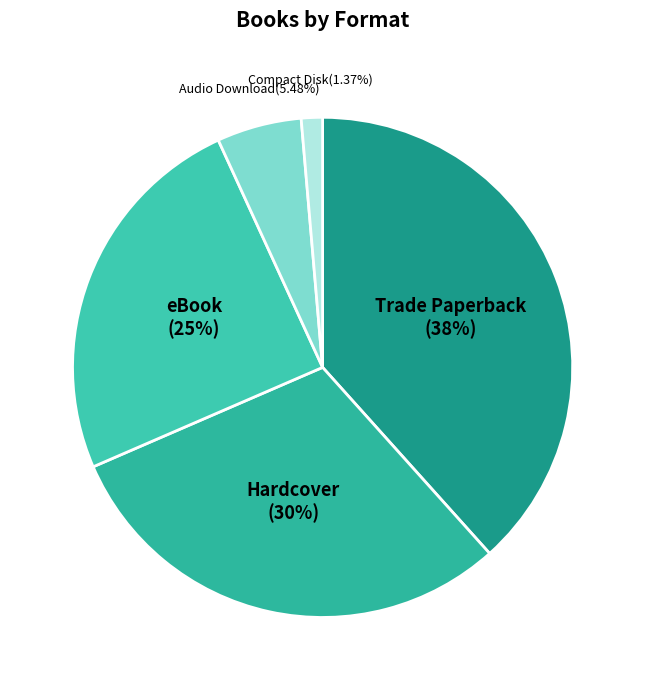

Is Compact Disk the majority of the pie?

No